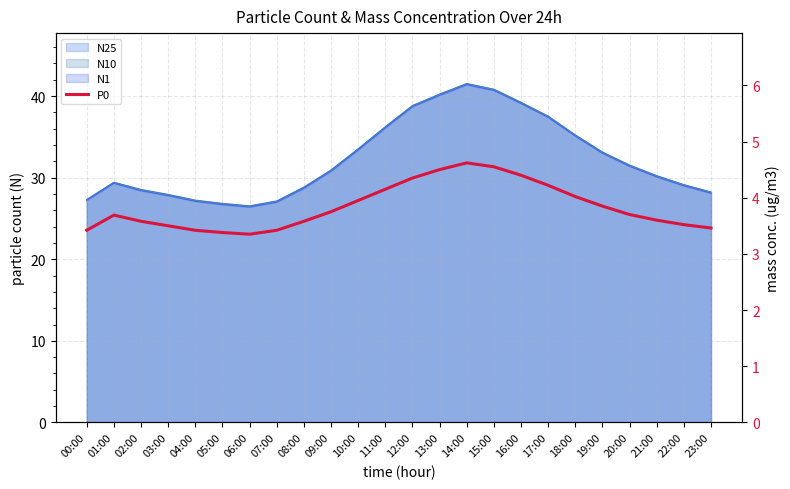

At which category does the chart reach its peak across all series?

14:00